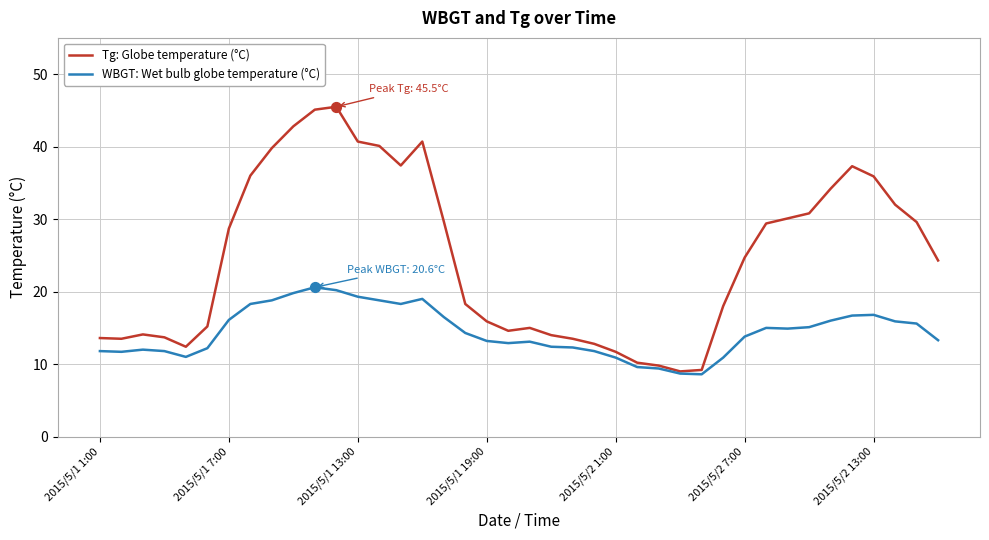

What are all the series names shown in the legend?

Tg: Globe temperature (°C), WBGT: Wet bulb globe temperature (°C)